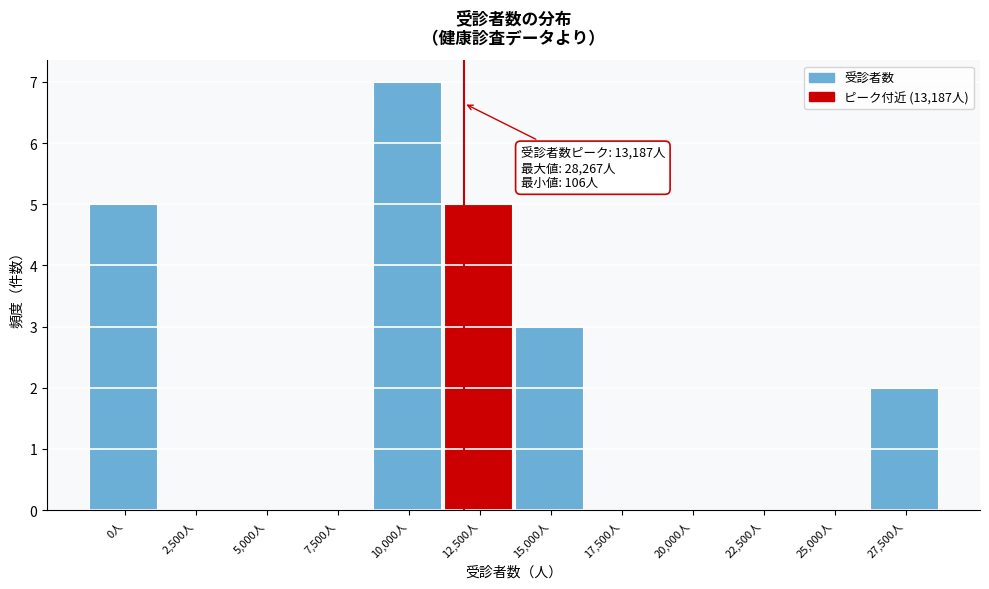

Reading left to right, list all the values displayed in this chart.

0人=5	2,500人=0	5,000人=0	7,500人=0	10,000人=7	12,500人=5	15,000人=3	17,500人=0	20,000人=0	22,500人=0	25,000人=0	27,500人=2